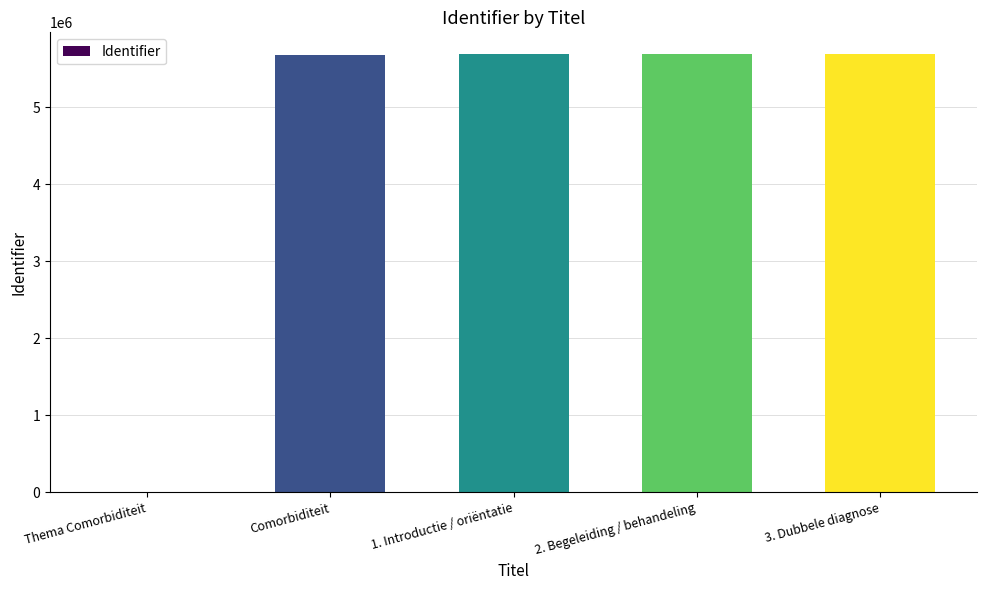

What is the maximum value shown in the chart?

5684958